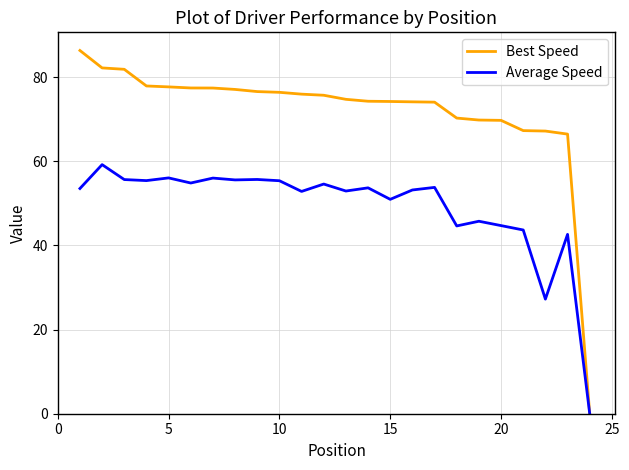

What is the greatest value displayed?

86.3